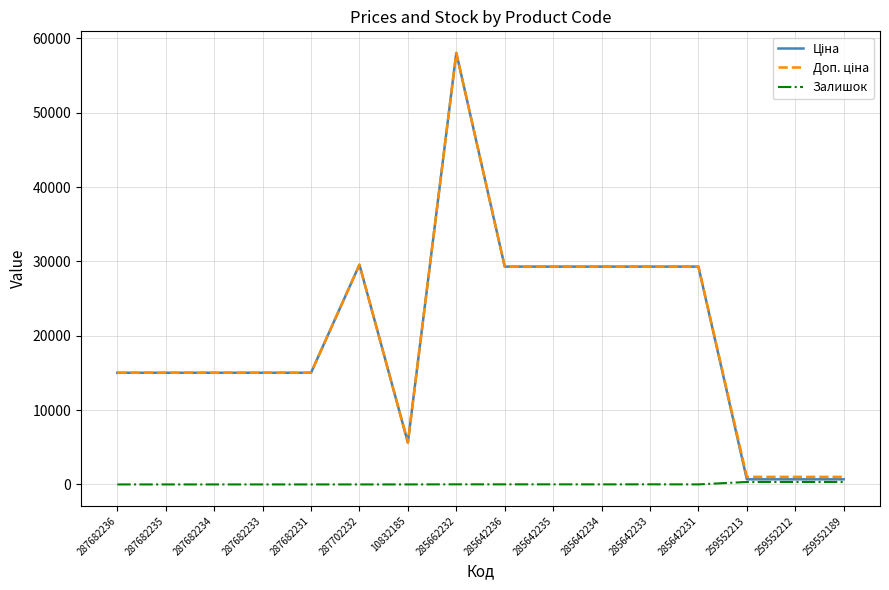

What is the difference between the highest and lowest values at 287682235?

15019.2